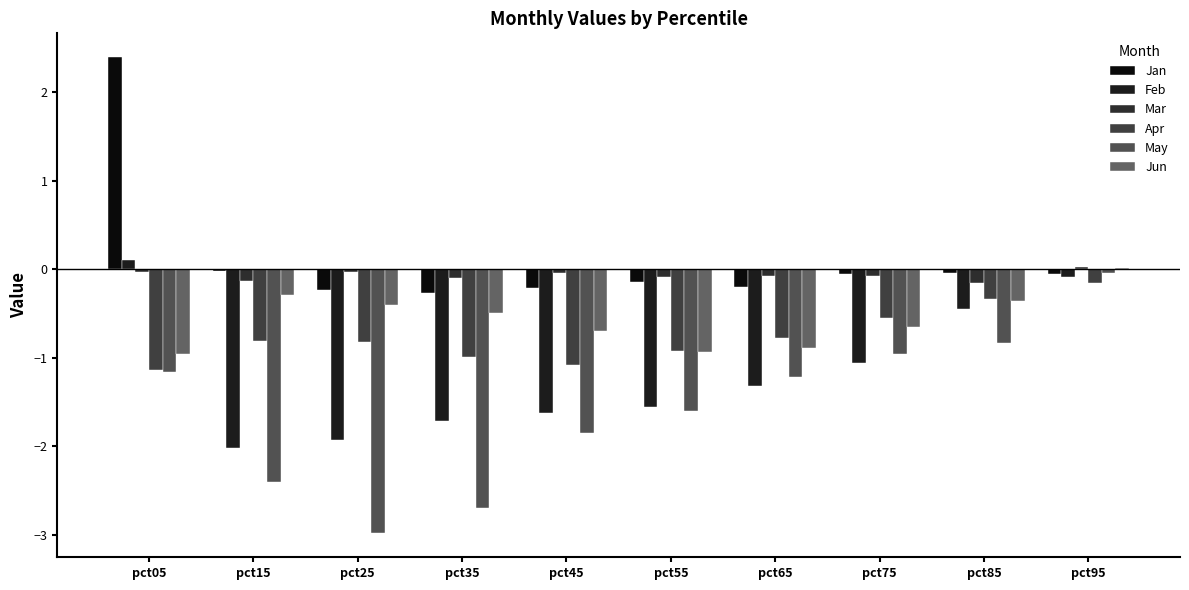

Which series has the widest spread of values?

May